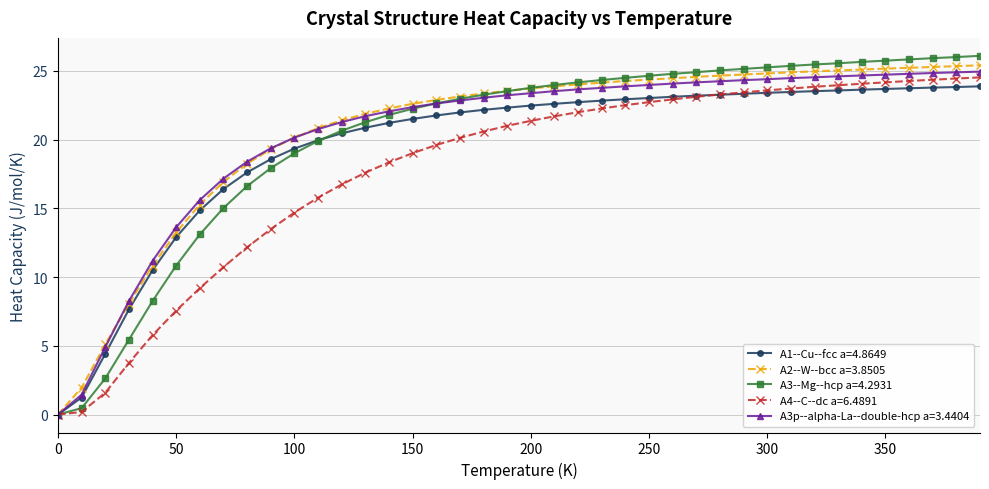

Which series has the widest spread of values?

A3--Mg--hcp a=4.2931